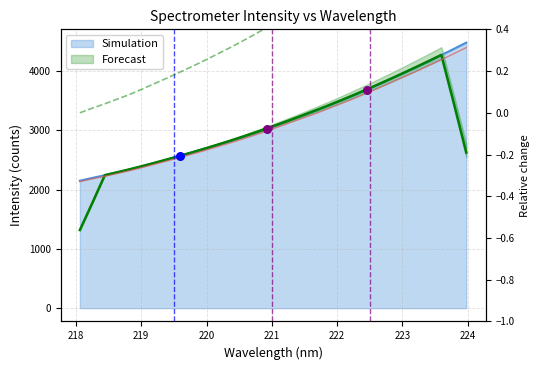

Approximately how many times larger is the value at 221.8812 compared to 221.1174?

1.1